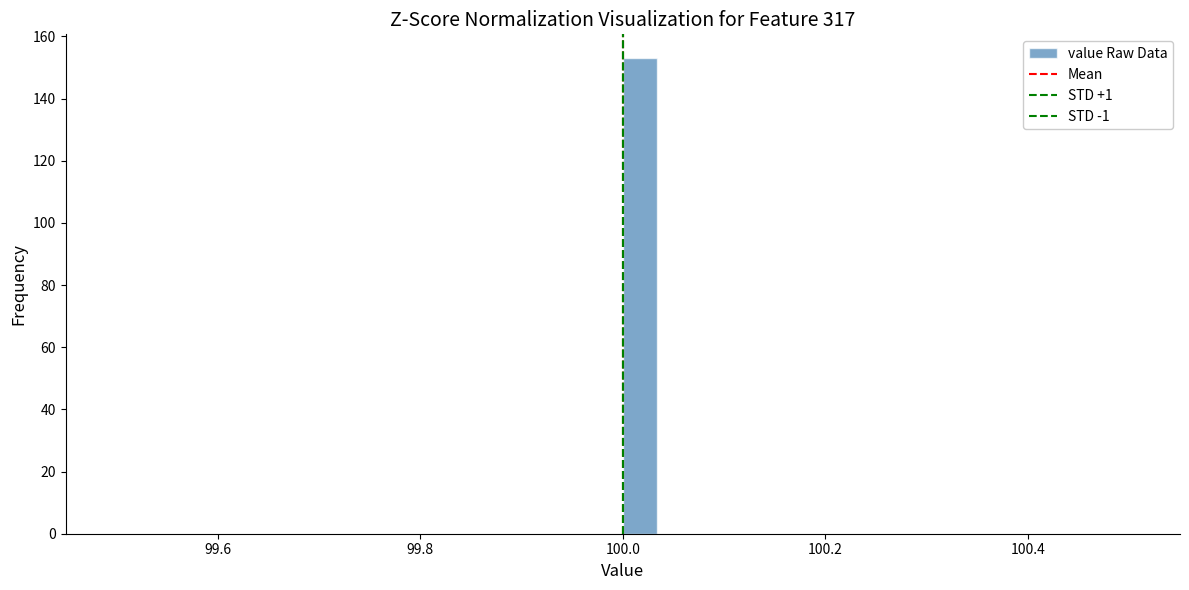

Around what value on the x-axis is the tallest bar? Give the approximate position of its centre, as read against the axis.

100.02